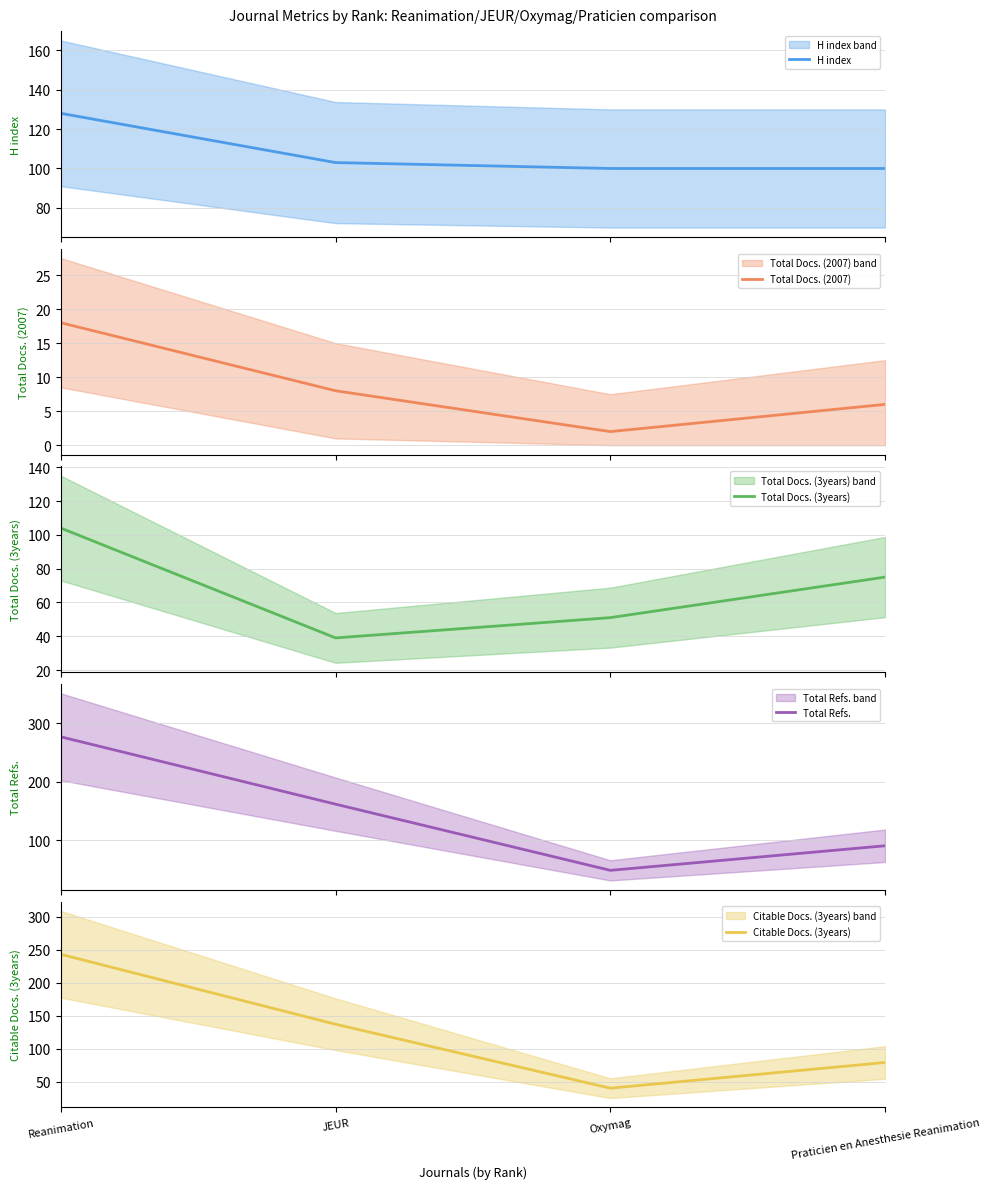

What is the difference between the maximum and minimum values in the Total Refs. series?

228